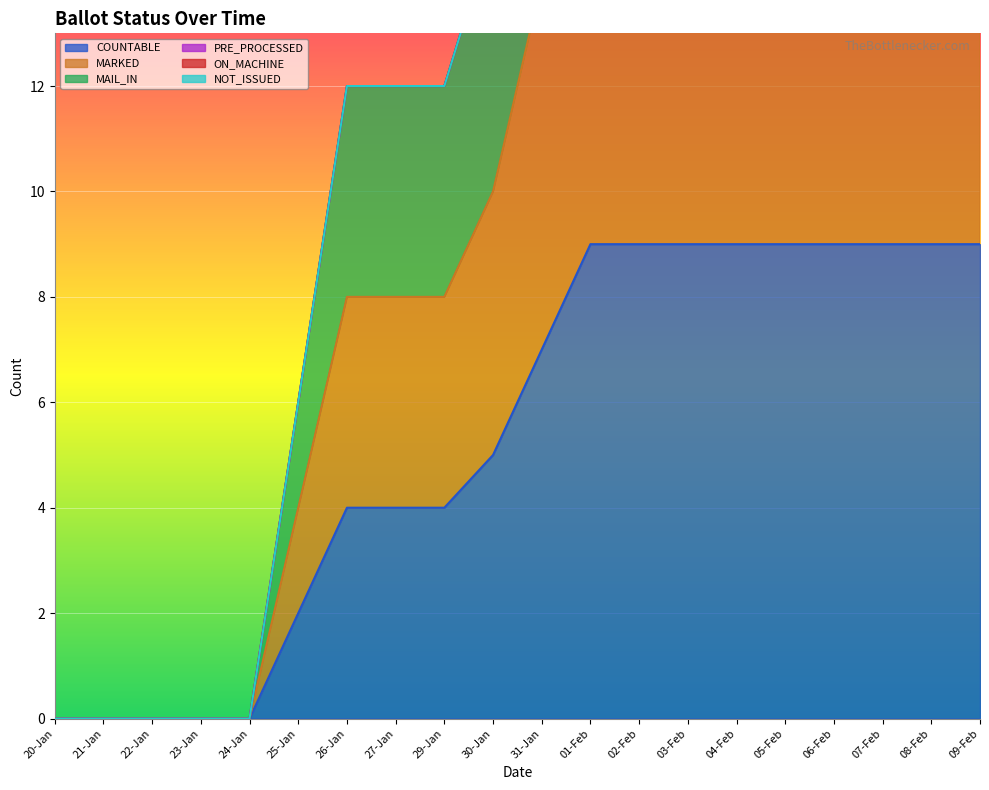

Count the COUNTABLE values in the range 2 to 9.

15